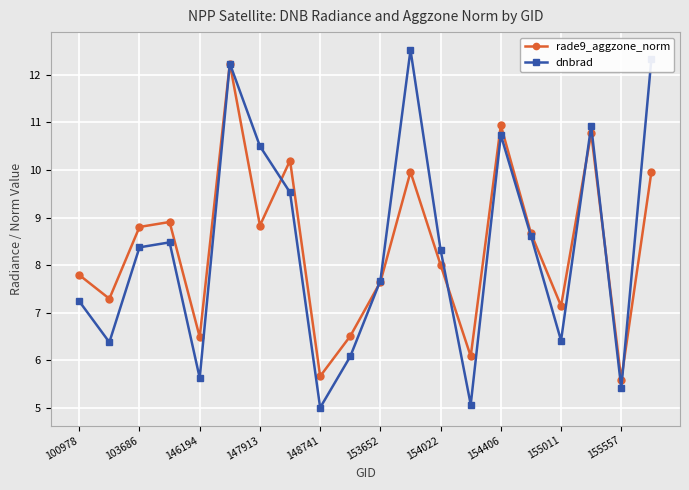

Which series has the widest spread of values?

dnbrad